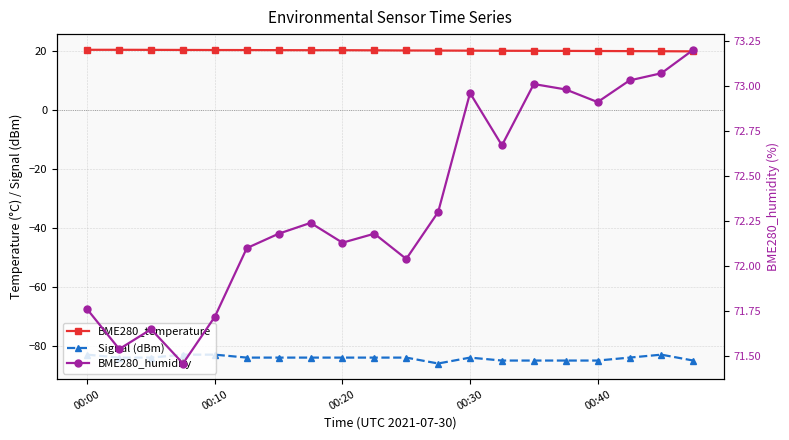

Which series has the largest total across all categories?

BME280_humidity